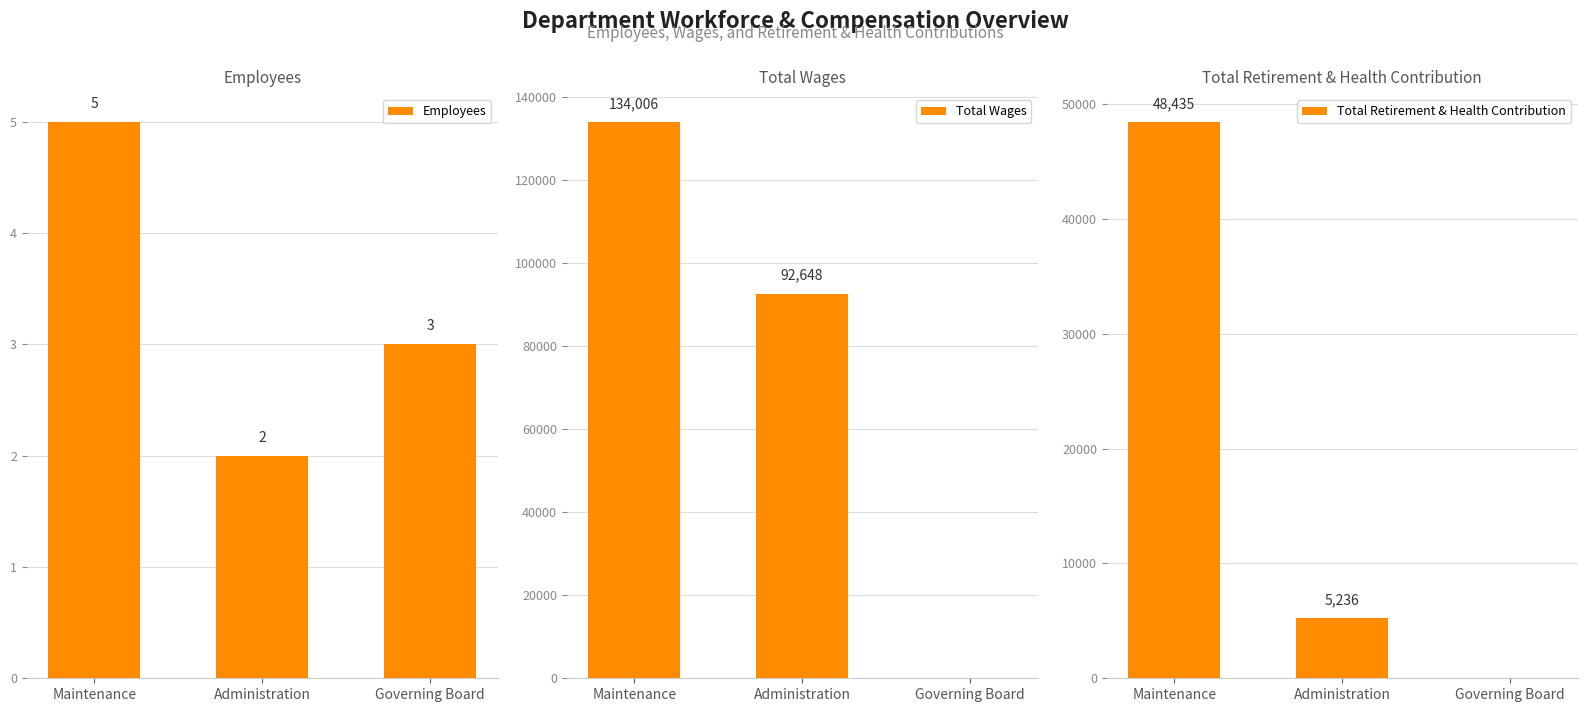

Reading right to left, what are all the values shown in this chart?

Employees: 3	2	5
Total Wages: 0	92648	134006
Total Retirement & Health Contribution: 0	5236	48435